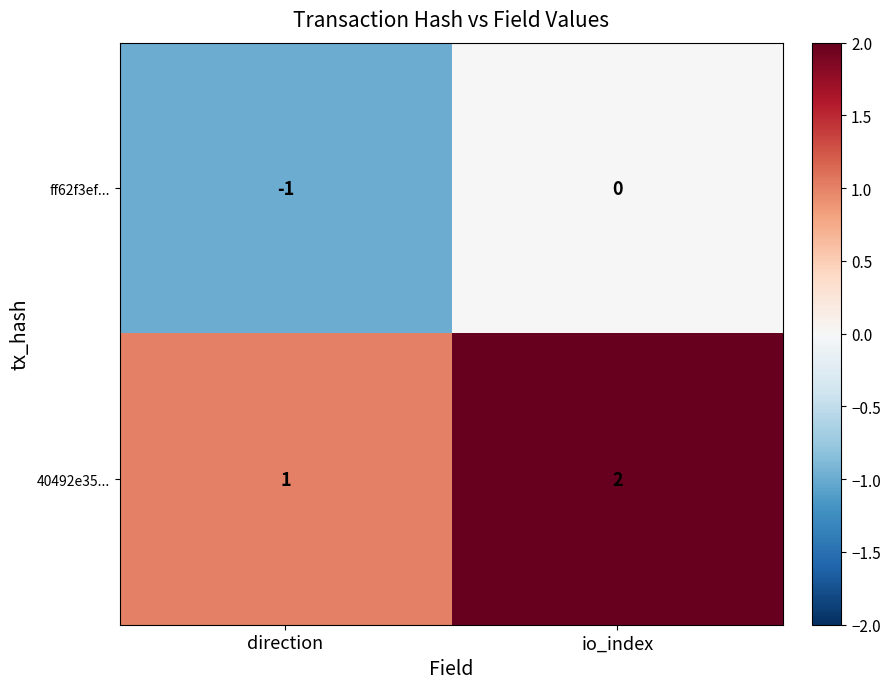

How many data points does each series have?

2